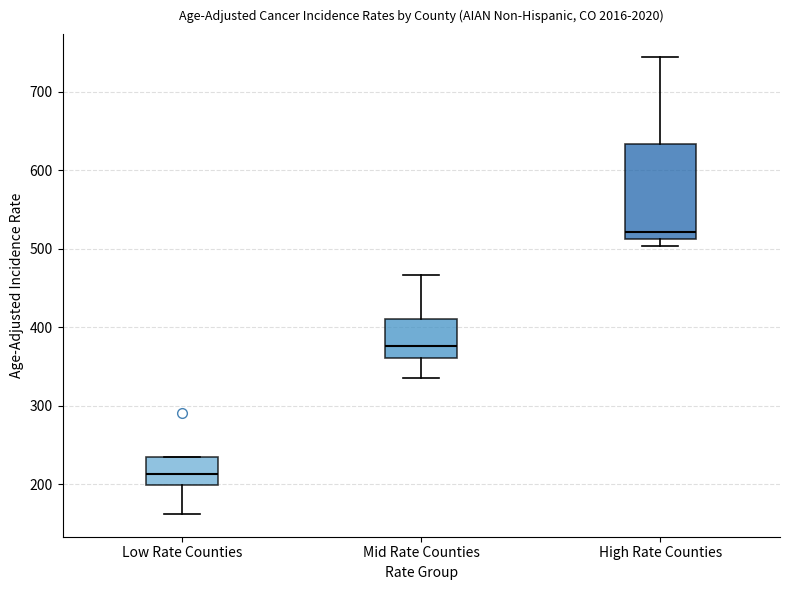

Where is the upper edge of the box for High Rate Counties on the y-axis? The values are not printed on the chart, so give them approximately, as read against the axis.

630